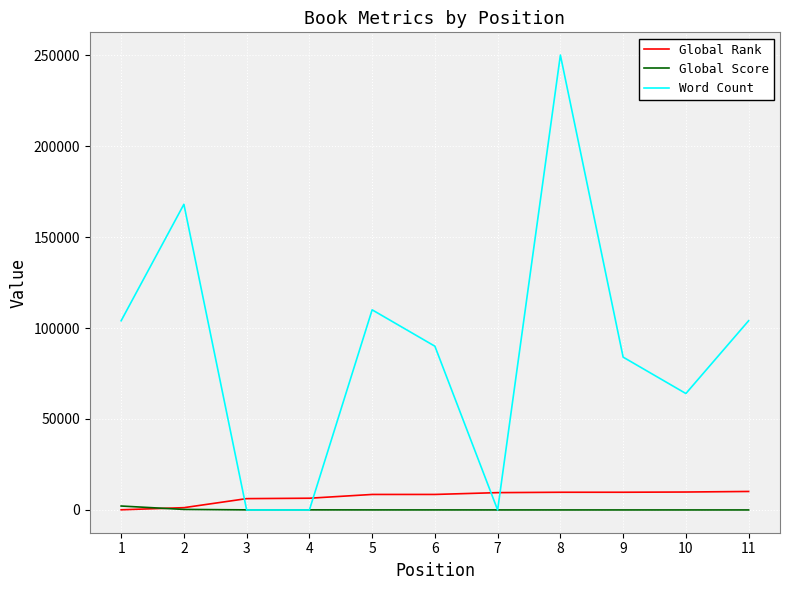

What is the maximum value shown in the chart?

250000